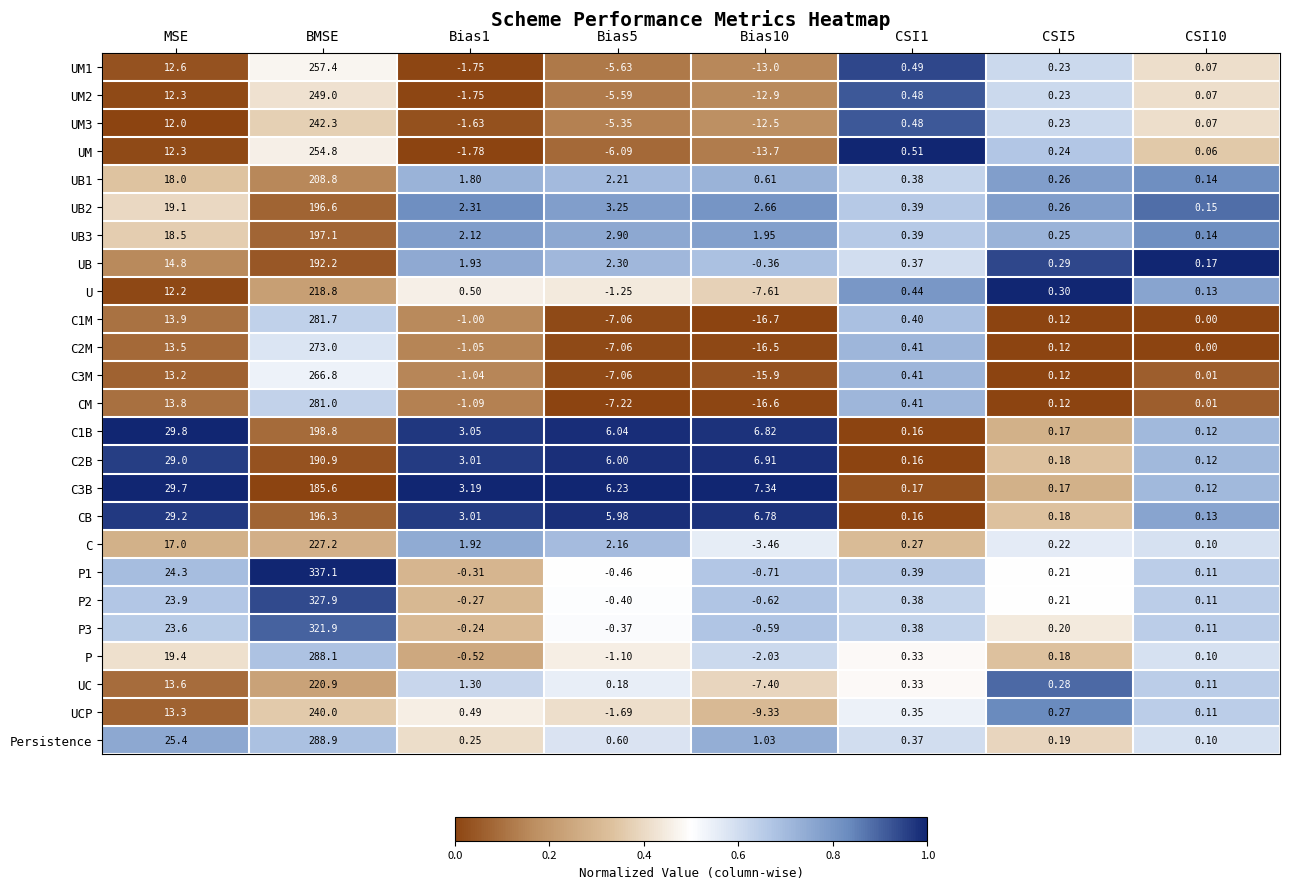

Which series has the largest total across all categories?

P1